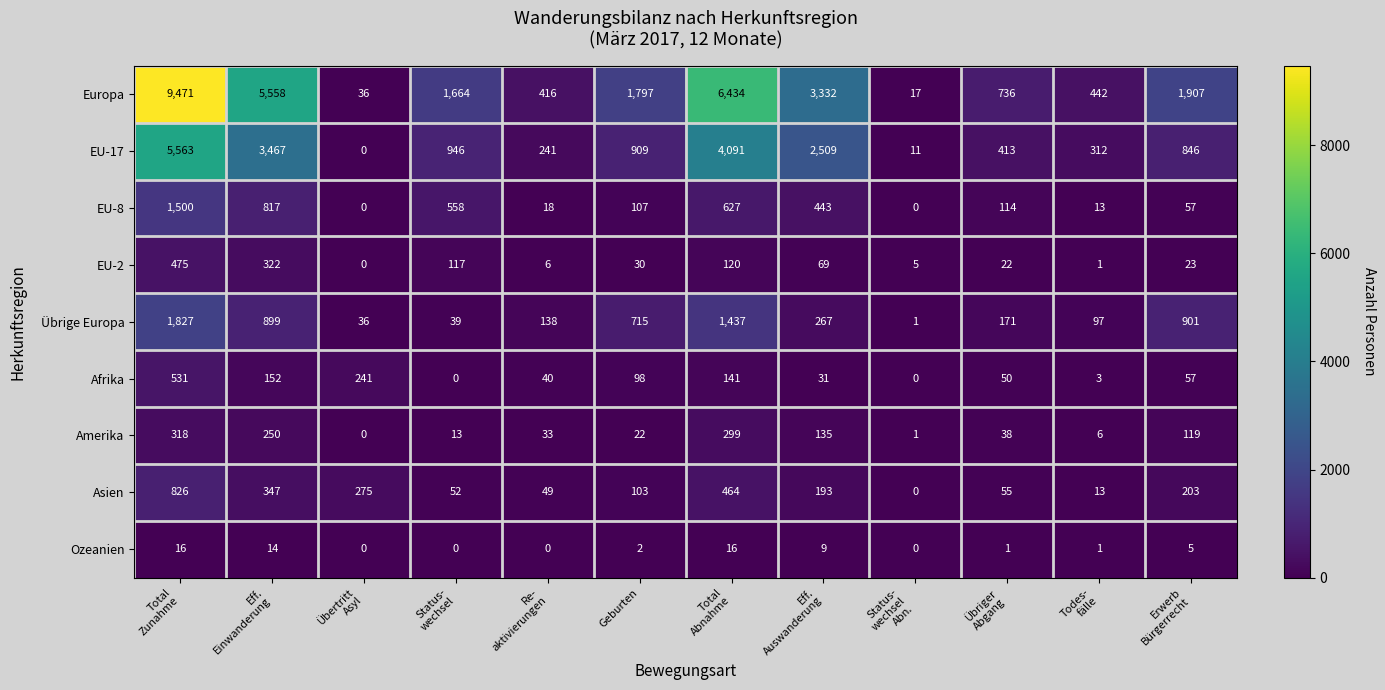

Which series has the widest spread of values?

Europa